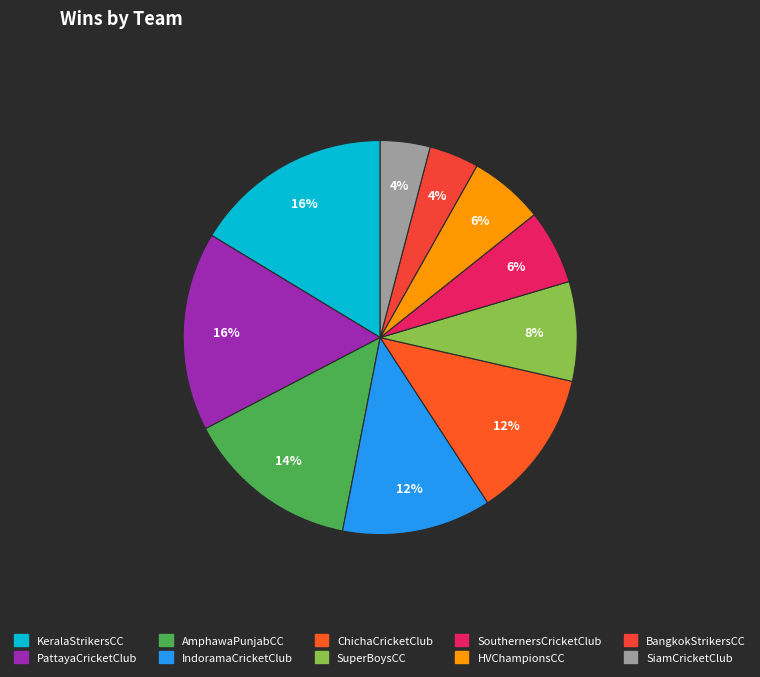

How much of the chart is everything except ChichaCricketClub?

87.8%